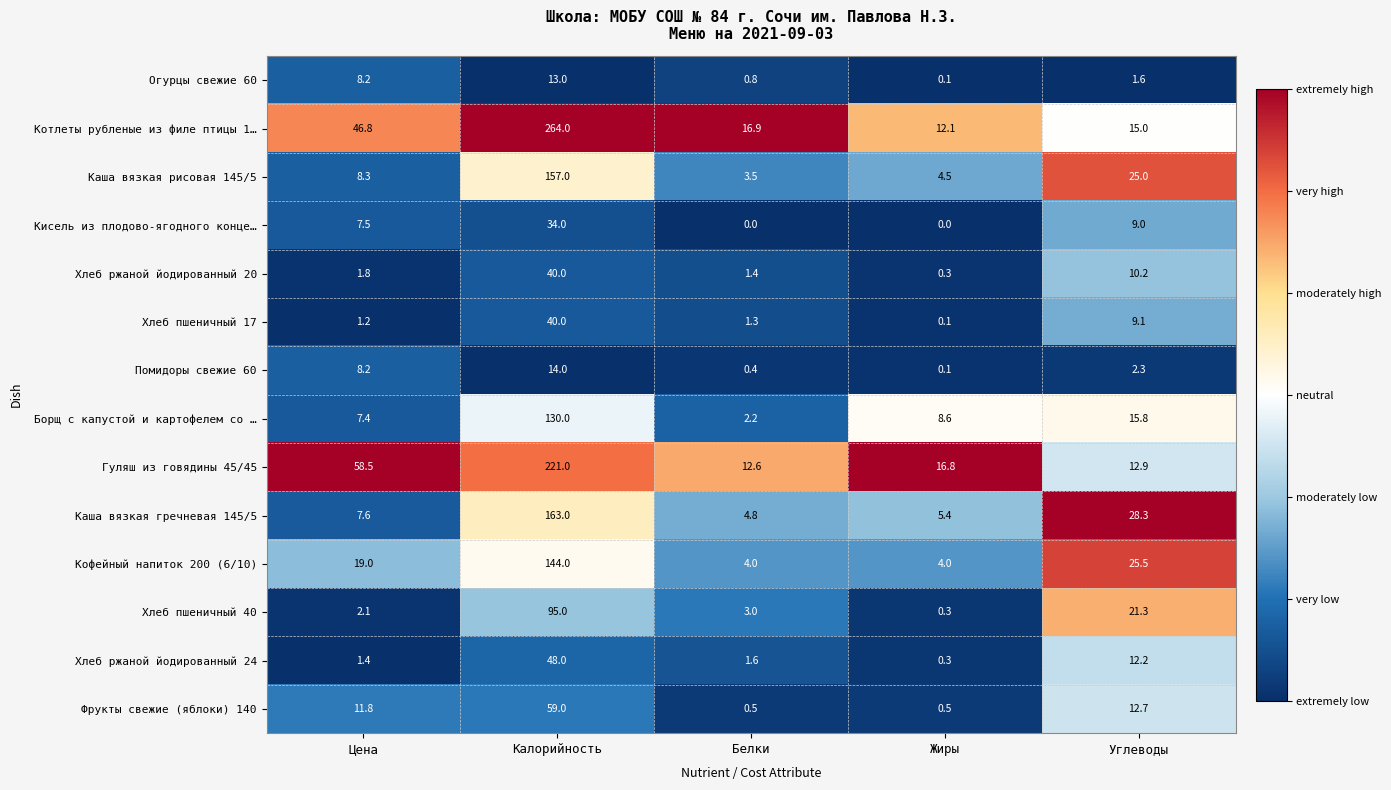

The value of Каша вязкая рисовая 145/5 at Жиры is 2.7. True or false?

False